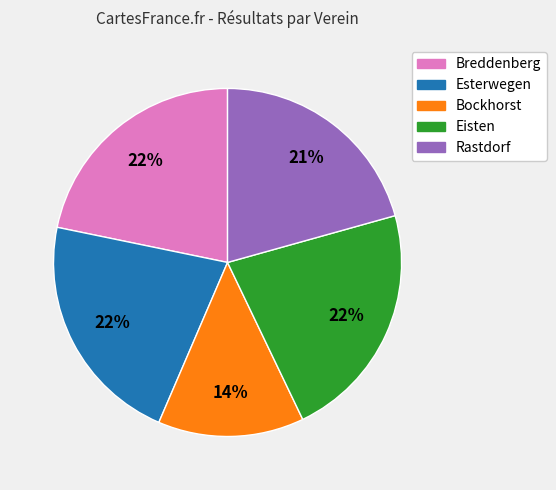

To the nearest percent, what is the combined percentage of Eisten and Rastdorf?

43%